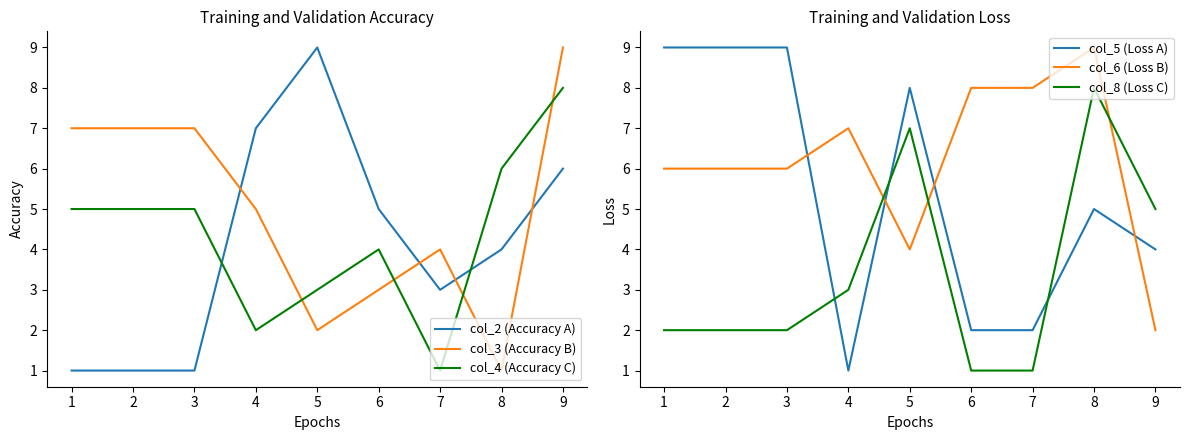

What are all the series names shown in the legend?

col_2 (Accuracy A), col_3 (Accuracy B), col_4 (Accuracy C), col_5 (Loss A), col_6 (Loss B), col_8 (Loss C)